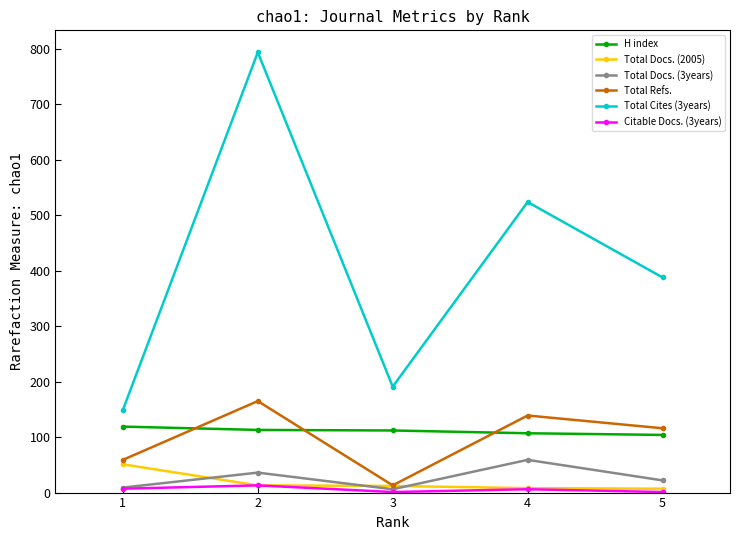

Which series has the largest total across all categories?

Total Cites (3years)